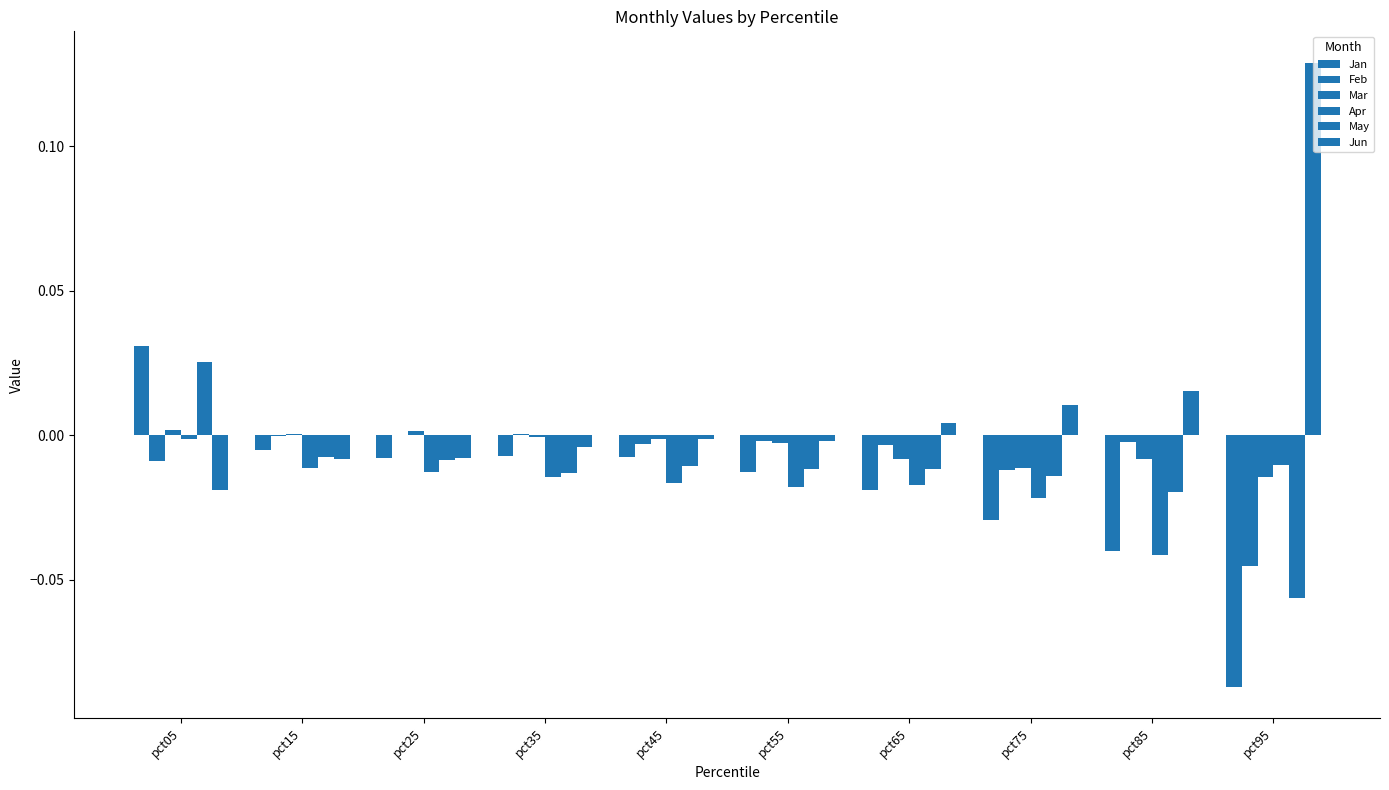

Reading left to right, what are all the values shown in this chart?

Jan: pct05=0.0	pct15=-0.0	pct25=-0.0	pct35=-0.0	pct45=-0.0	pct55=-0.0	pct65=-0.0	pct75=-0.0	pct85=-0.0	pct95=-0.1
Feb: pct05=-0.0	pct15=-0.0	pct25=0.0	pct35=0.0	pct45=-0.0	pct55=-0.0	pct65=-0.0	pct75=-0.0	pct85=-0.0	pct95=-0.0
Mar: pct05=0.0	pct15=0.0	pct25=0.0	pct35=-0.0	pct45=-0.0	pct55=-0.0	pct65=-0.0	pct75=-0.0	pct85=-0.0	pct95=-0.0
Apr: pct05=-0.0	pct15=-0.0	pct25=-0.0	pct35=-0.0	pct45=-0.0	pct55=-0.0	pct65=-0.0	pct75=-0.0	pct85=-0.0	pct95=-0.0
May: pct05=0.0	pct15=-0.0	pct25=-0.0	pct35=-0.0	pct45=-0.0	pct55=-0.0	pct65=-0.0	pct75=-0.0	pct85=-0.0	pct95=-0.1
Jun: pct05=-0.0	pct15=-0.0	pct25=-0.0	pct35=-0.0	pct45=-0.0	pct55=-0.0	pct65=0.0	pct75=0.0	pct85=0.0	pct95=0.1